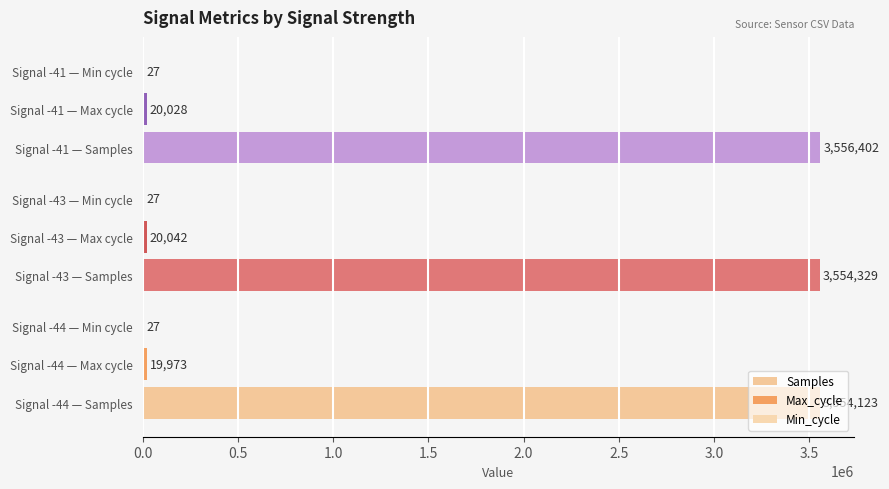

How many distinct data groups are displayed?

3